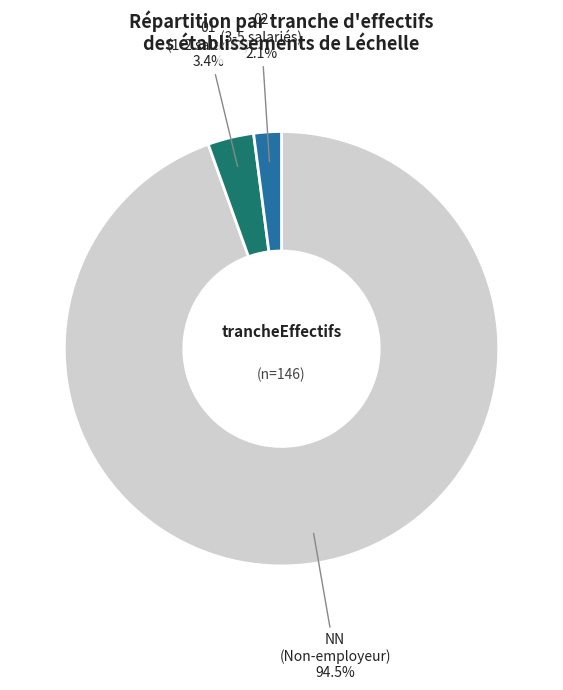

Is there a majority slice in this chart?

Yes